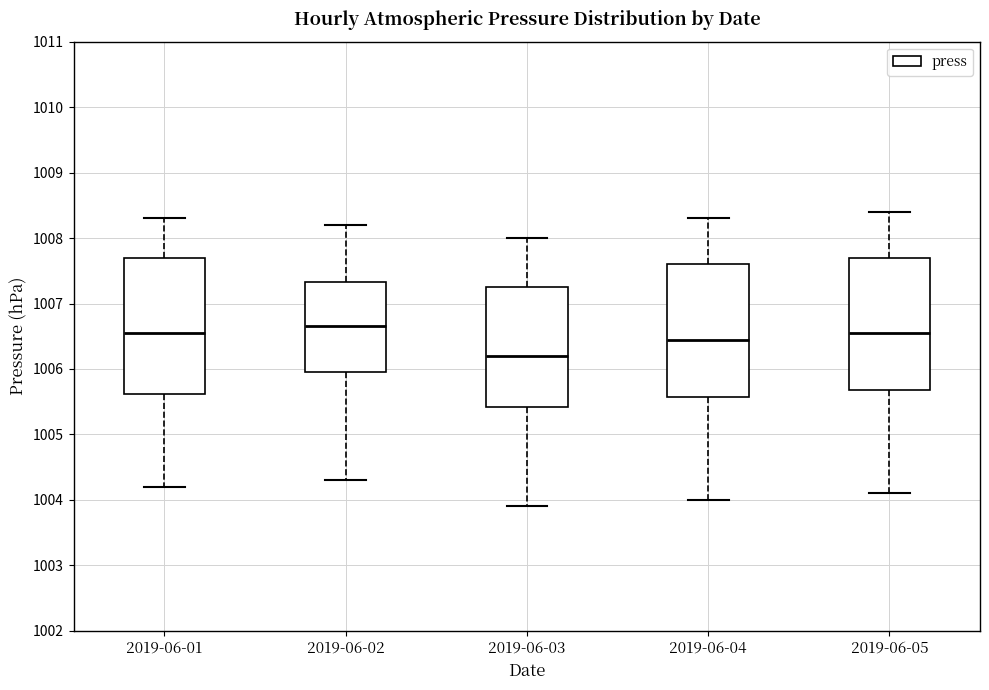

Reading left to right, read every box against the y-axis: the position of its median line, the range the box covers, and the ends of its whiskers. The values are not printed on the chart, so give them approximately, as read against the axis.

2019-06-01: median 1006.6, box 1005.6 to 1007.7, whiskers 1004.2 to 1008.3
2019-06-02: median 1006.7, box 1006.0 to 1007.3, whiskers 1004.3 to 1008.2
2019-06-03: median 1006.2, box 1005.4 to 1007.3, whiskers 1003.9 to 1008.0
2019-06-04: median 1006.5, box 1005.6 to 1007.6, whiskers 1004.0 to 1008.3
2019-06-05: median 1006.6, box 1005.7 to 1007.7, whiskers 1004.1 to 1008.4